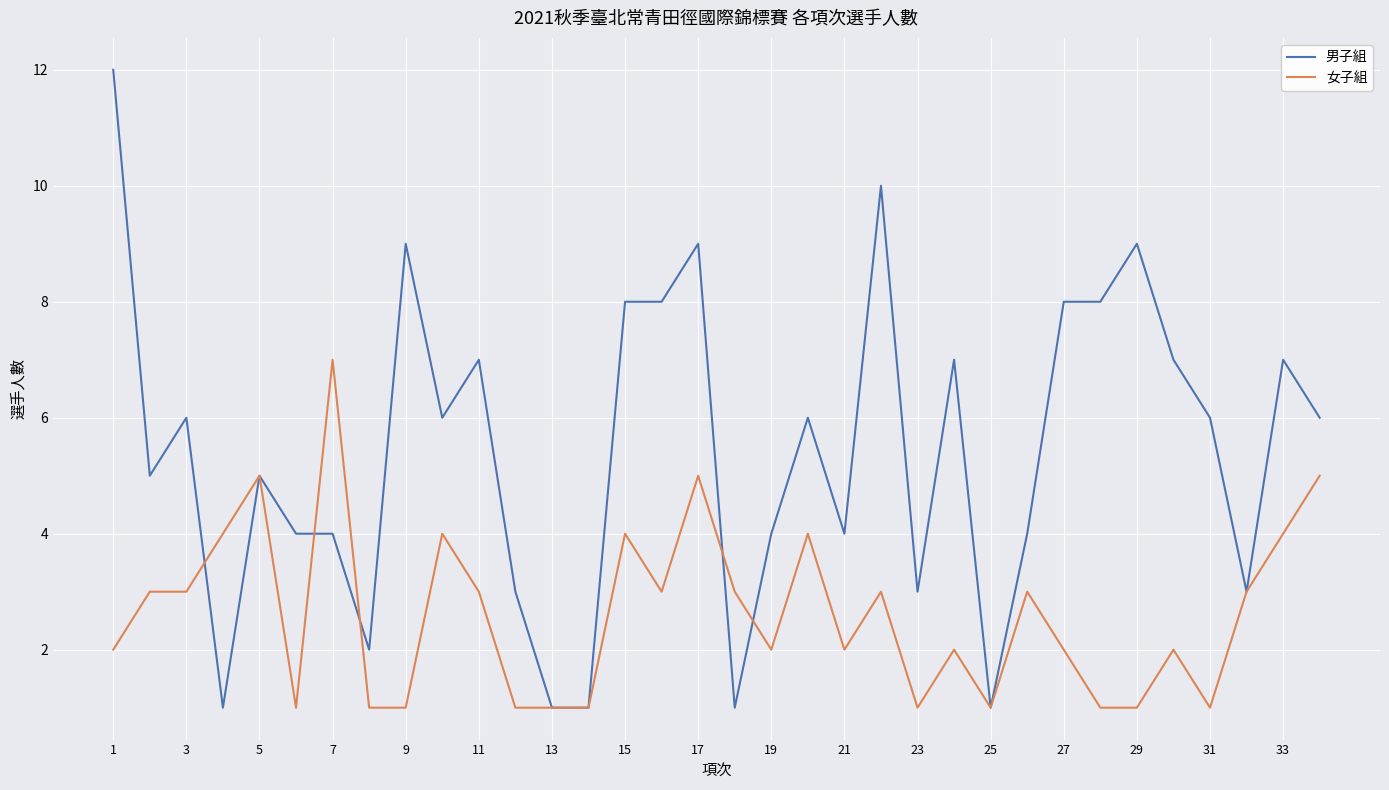

Which series has the largest total across all categories?

男子組